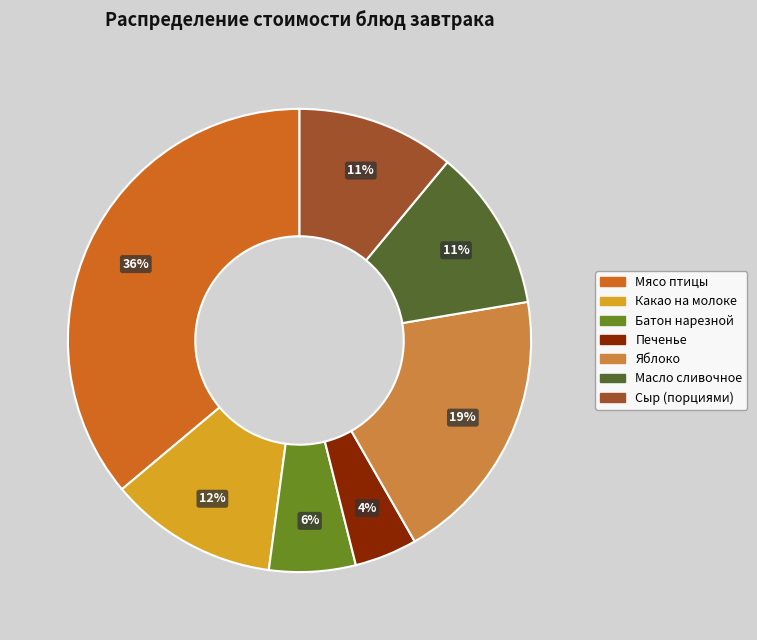

The Сыр (порциями) slice represents 1% of the pie. True or false?

False